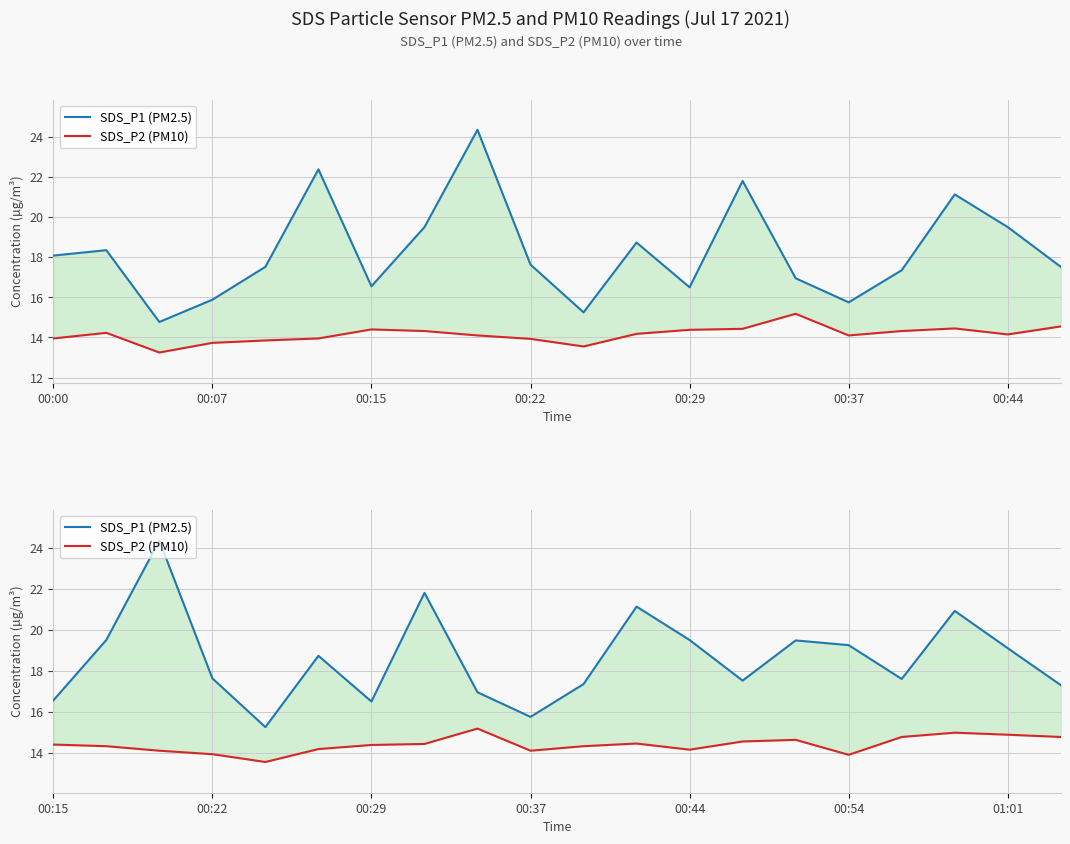

Is this an area chart (filled region under the line)?

No